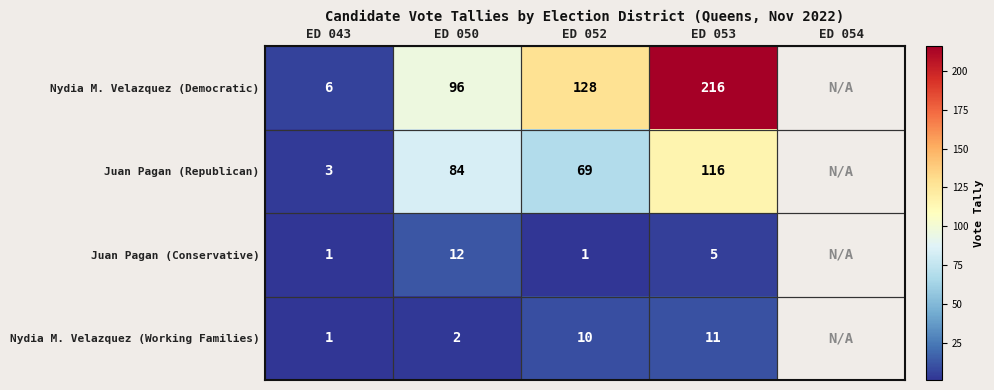

What is the total value across all series at ED 050?

194